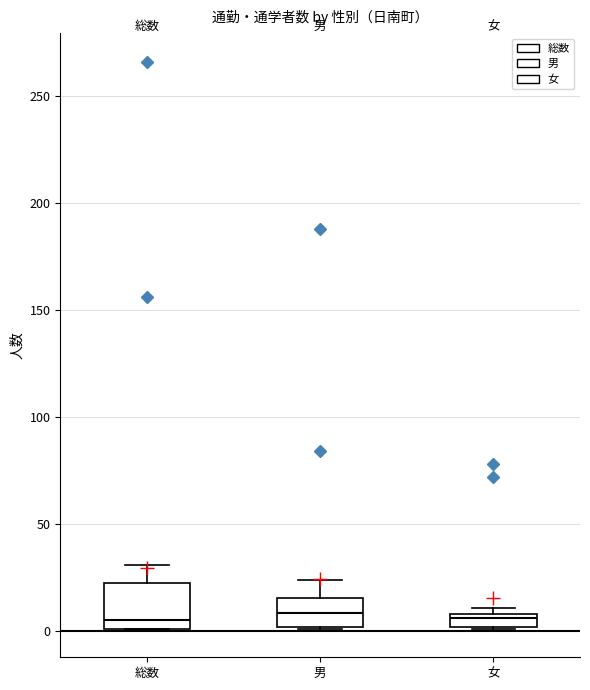

Comparing the boxes themselves (not the whiskers), which one is the tallest?

総数